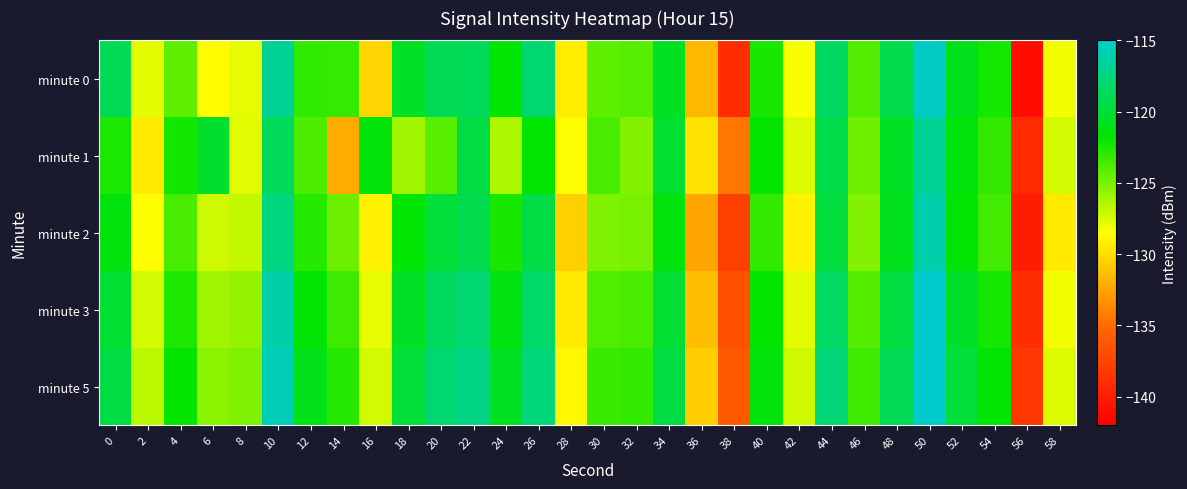

What is the spread (max minus min) of values at 0?

3.5